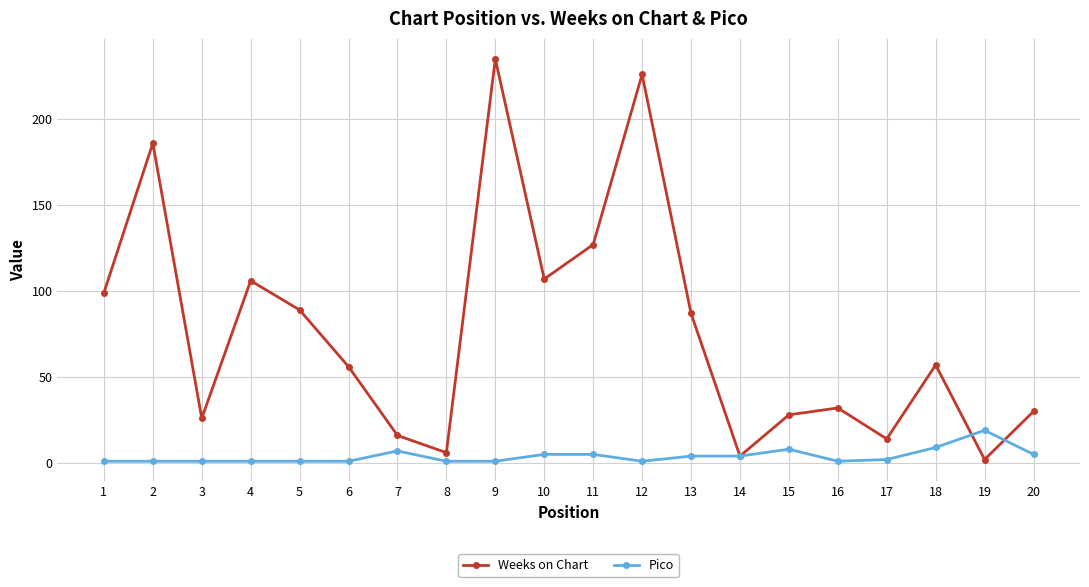

Does the chart have visible grid lines?

Yes